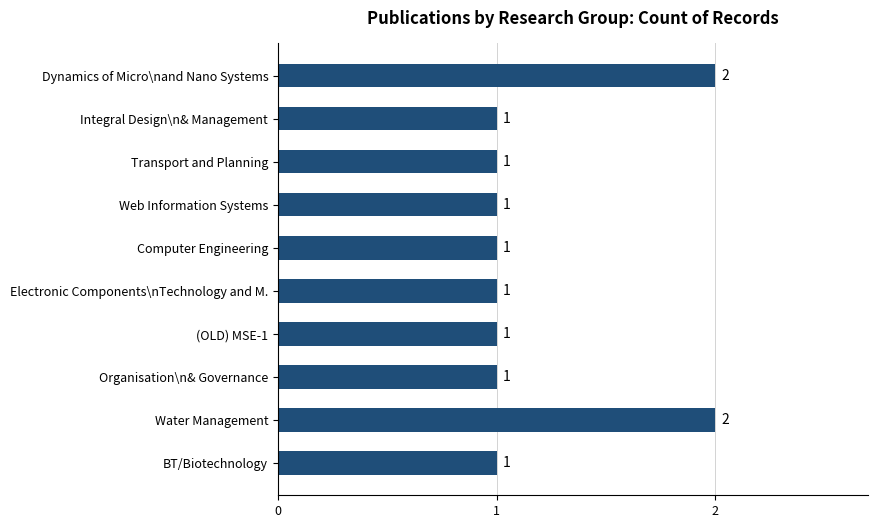

Is it true that the value at Water Management is 1?

False